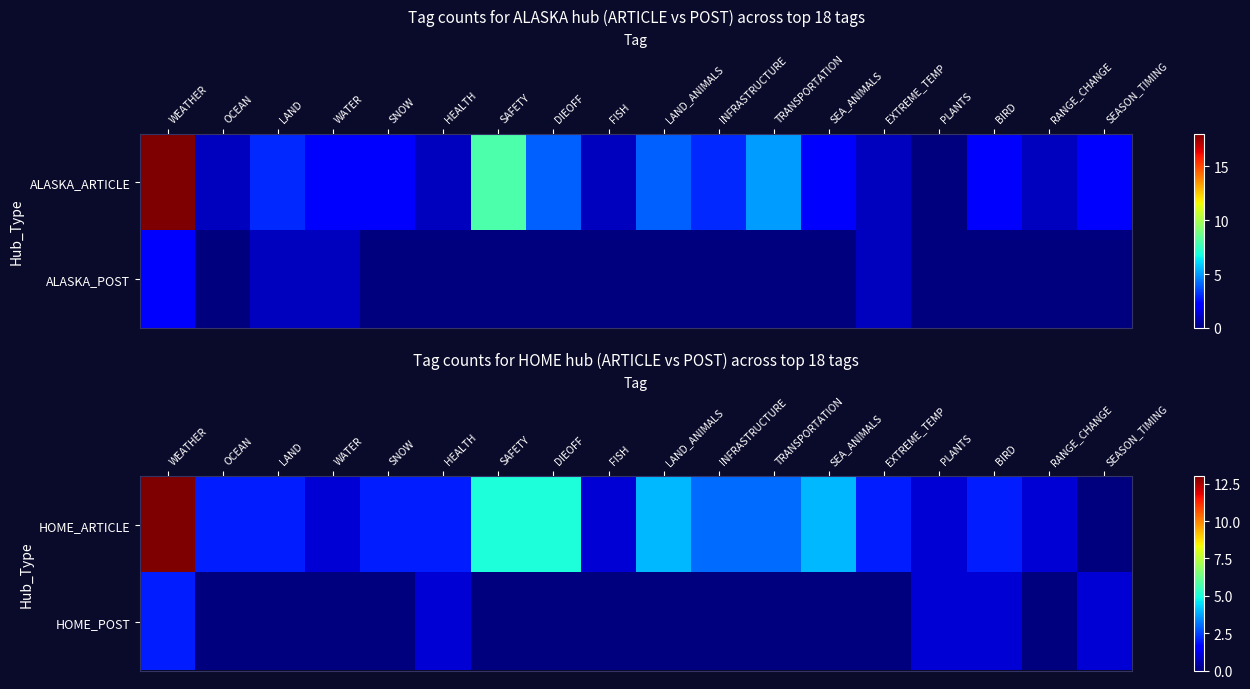

List the labels in order of HOME_POST value, largest first.

WEATHER, HEALTH, PLANTS, BIRD, SEASON_TIMING, OCEAN, LAND, WATER, SNOW, SAFETY, DIEOFF, FISH, LAND_ANIMALS, INFRASTRUCTURE, TRANSPORTATION, SEA_ANIMALS, EXTREME_TEMP, RANGE_CHANGE